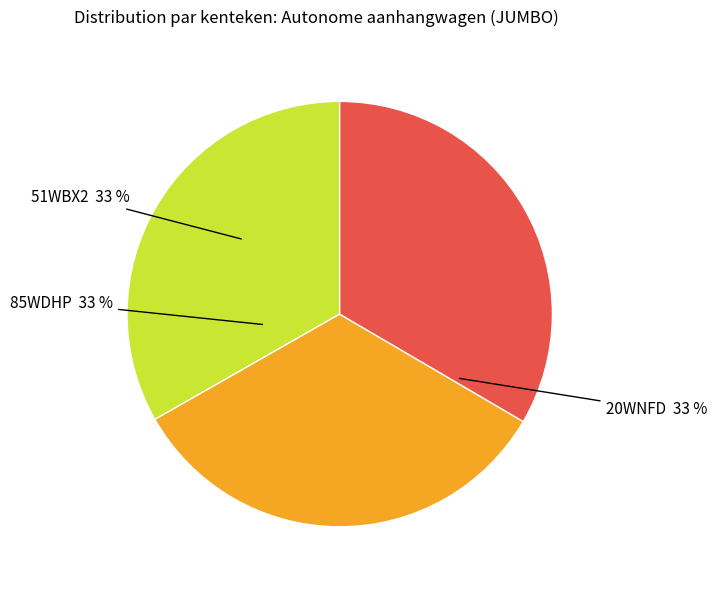

Does any single category account for the majority?

No